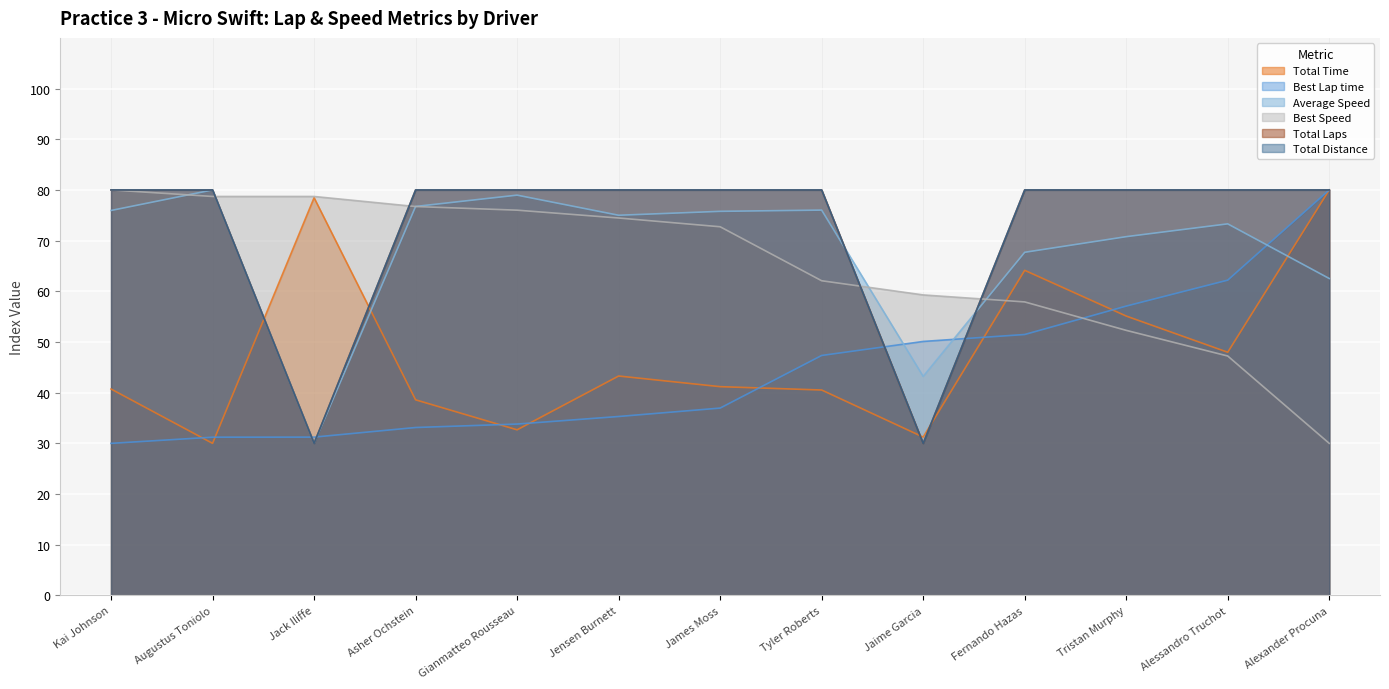

True or false: Average Speed has a value of 43.2 at Jaime Garcia.

True